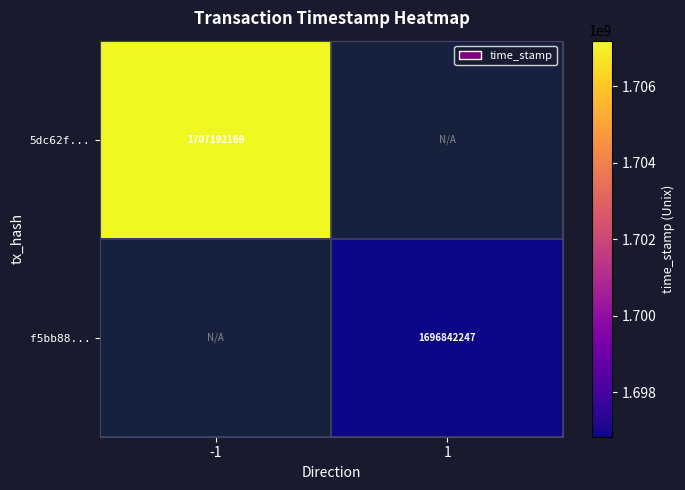

Count the number of categories in the chart.

2